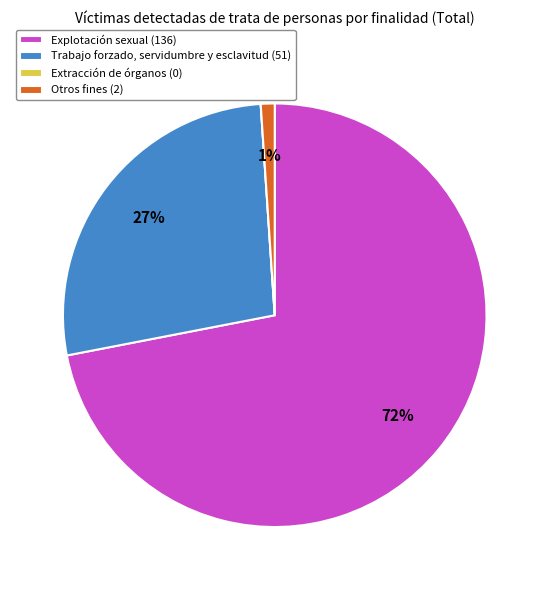

What percentage is the Trabajo forzado, servidumbre y esclavitud slice, to the nearest percent?

27%